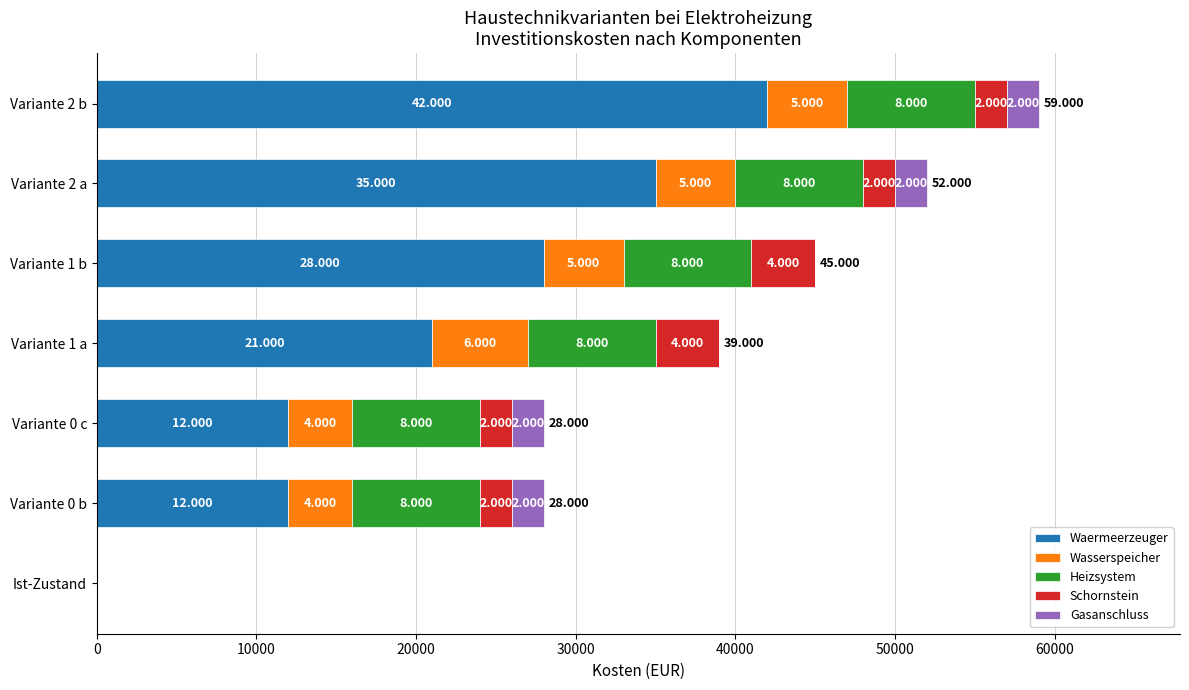

What are all the series names shown in the legend?

Waermeerzeuger, Wasserspeicher, Heizsystem, Schornstein, Gasanschluss